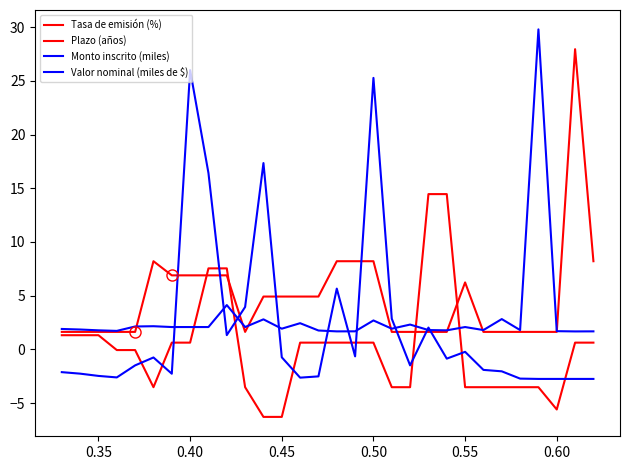

How many lines are shown in the chart?

4